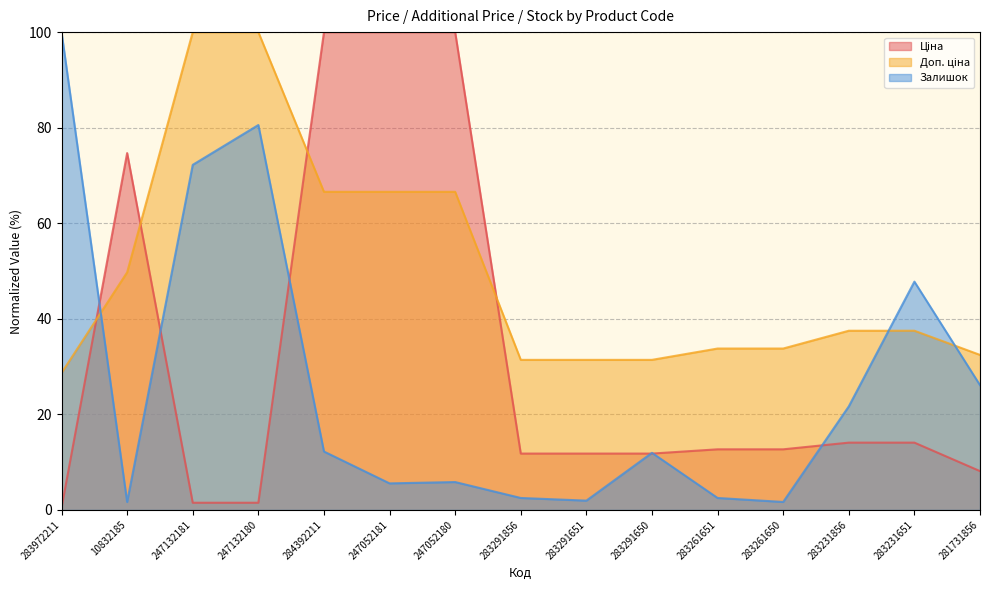

Is it true that Ціна equals 6.8 at 283291650?

False